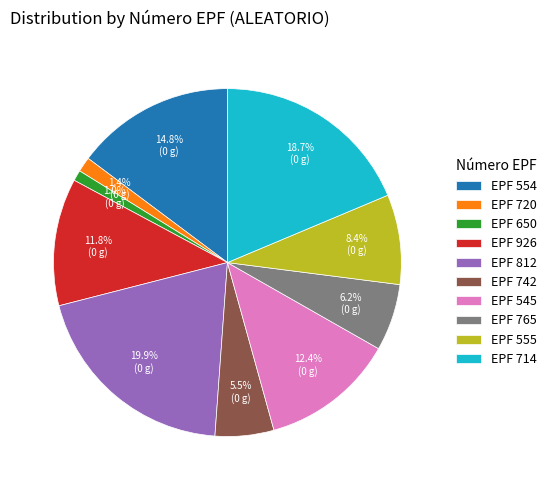

Between EPF 812 and EPF 555, which is larger?

EPF 812